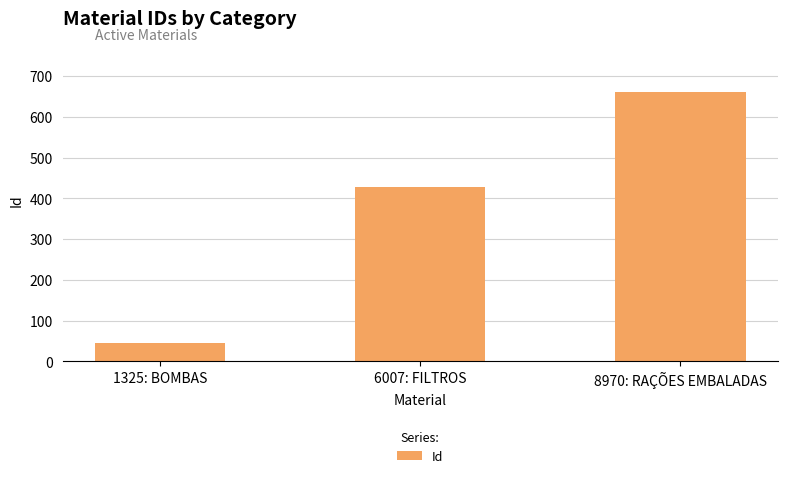

Which category has the highest value across all series?

8970: RAÇÕES EMBALADAS